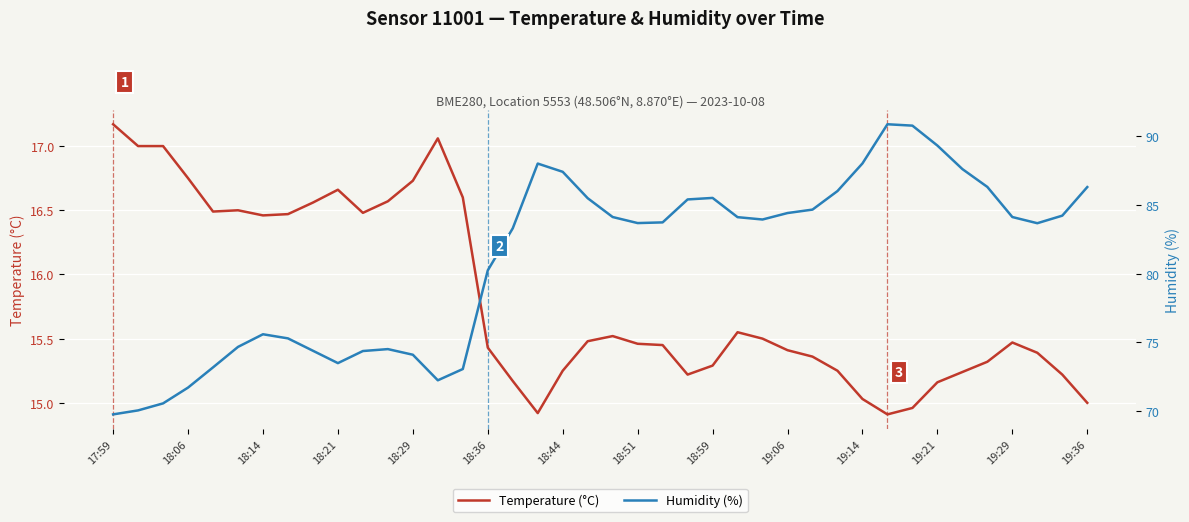

What is the lowest value of the Temperature (°C) series?

14.9